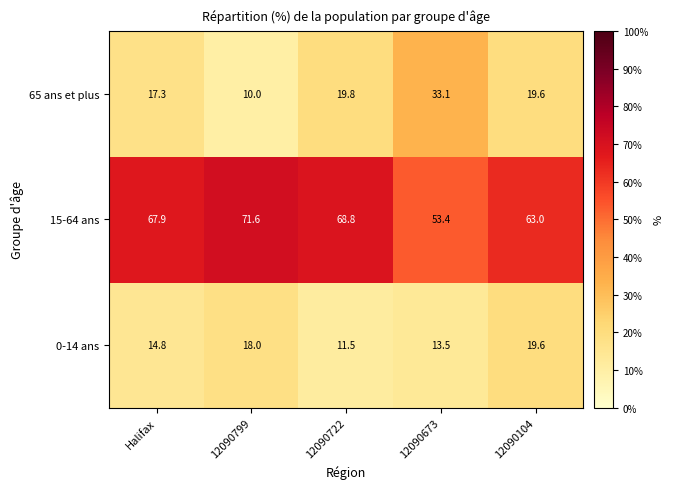

How many categories are shown in the chart?

5